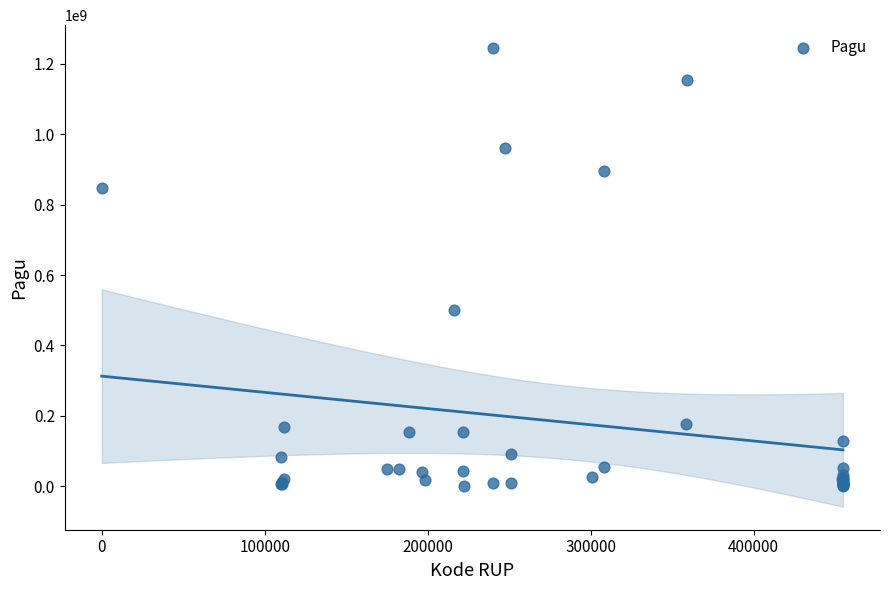

What Y value in the scatter plot is closest to 622840000?

499932000